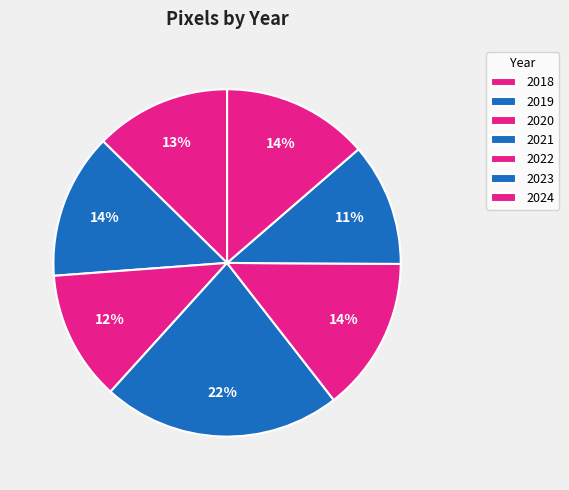

To the nearest percent, what is the difference between the largest and smallest slice percentages?

11%